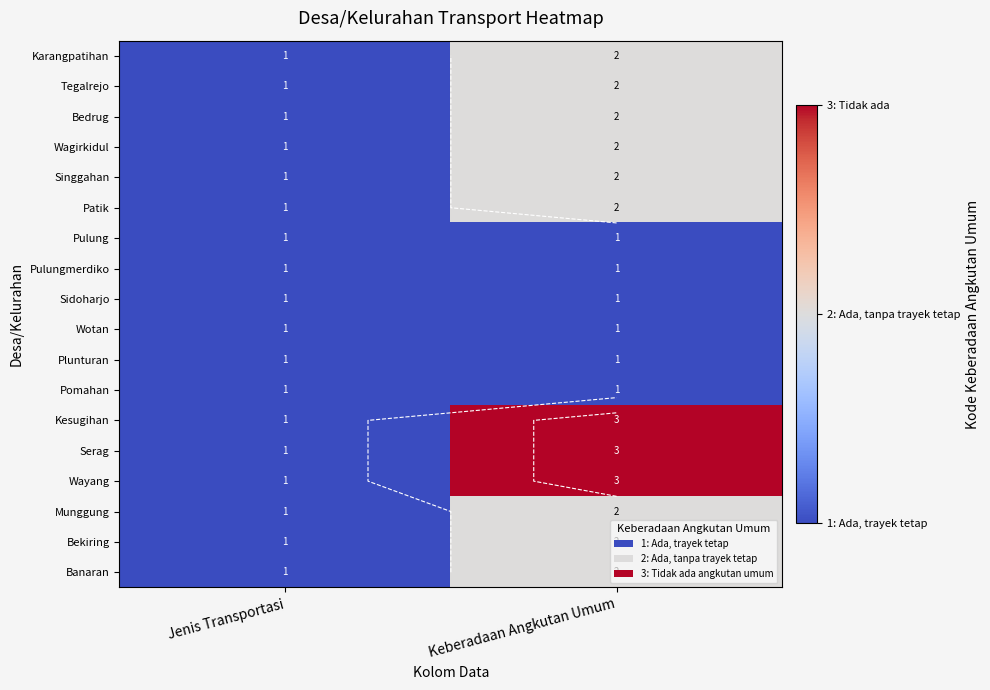

What is the minimum value shown in the chart?

1